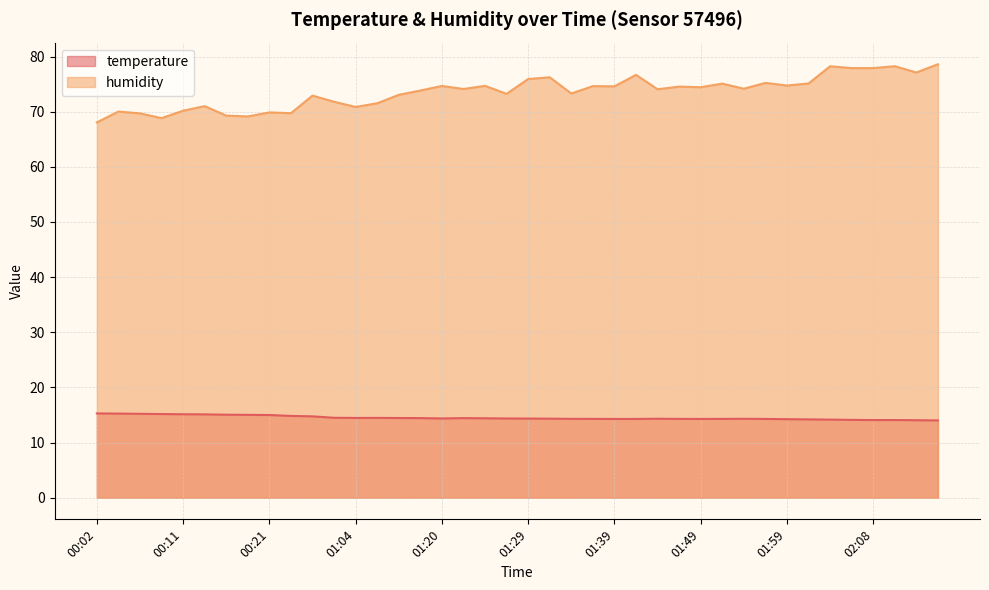

Which series has the widest spread of values?

humidity